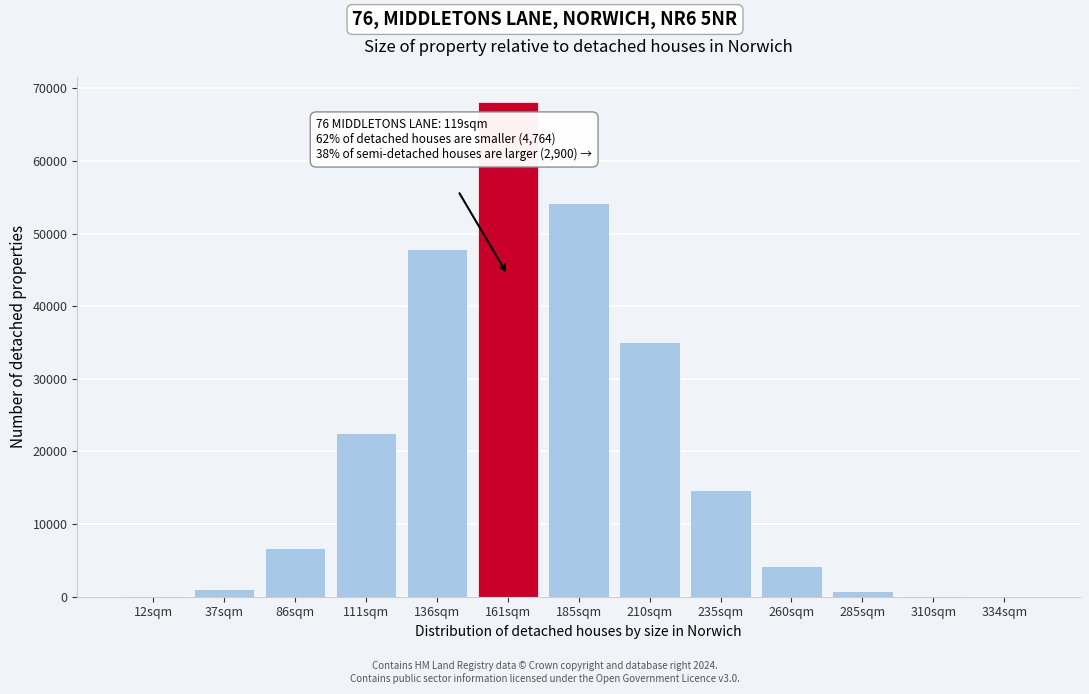

At which category does the chart reach its peak across all series?

161sqm